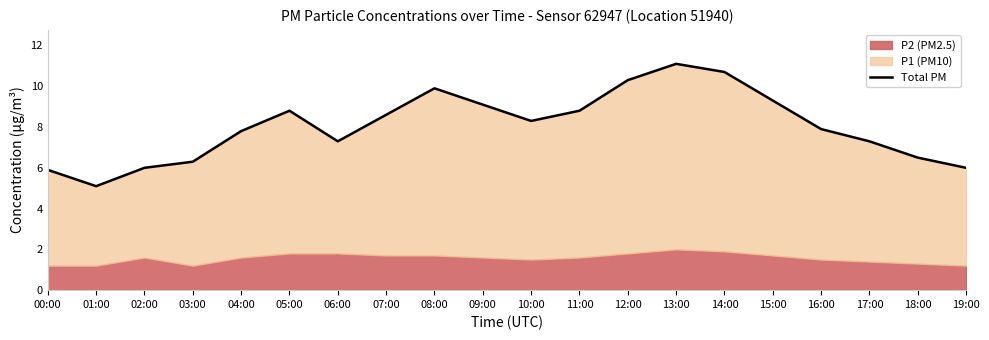

List the labels in order of value, smallest first.

01:00, 00:00, 02:00, 19:00, 03:00, 18:00, 06:00, 17:00, 04:00, 16:00, 10:00, 07:00, 05:00, 11:00, 09:00, 15:00, 08:00, 12:00, 14:00, 13:00